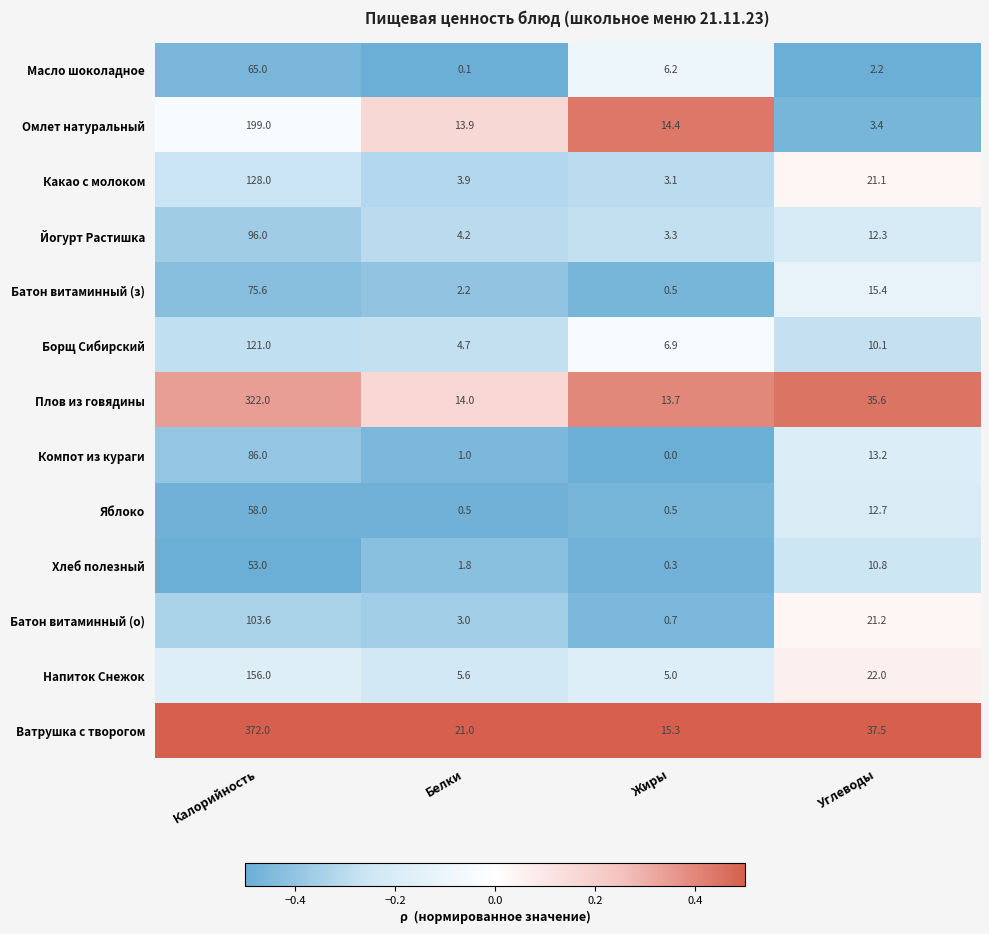

Which category has the lowest value in the Омлет натуральный series?

Углеводы